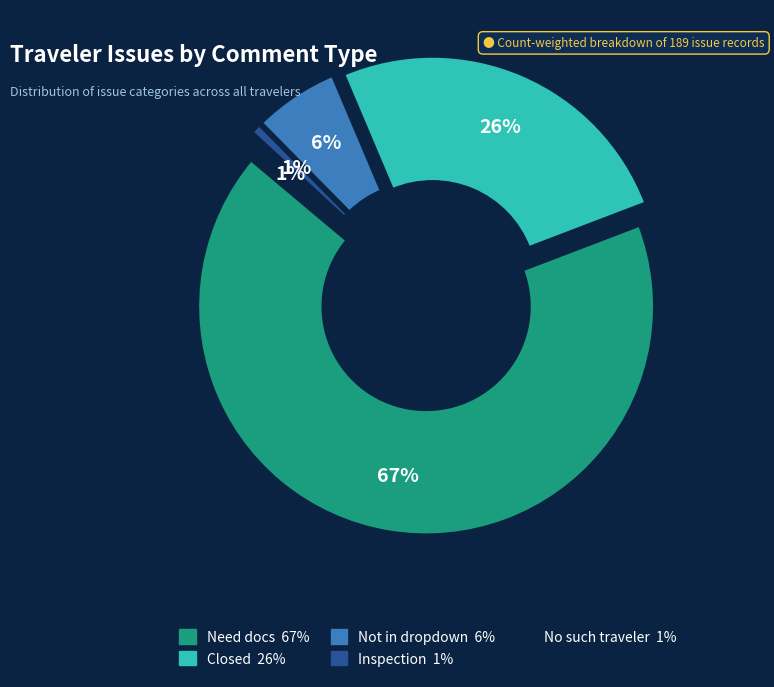

Which slice is the largest?

Need docs